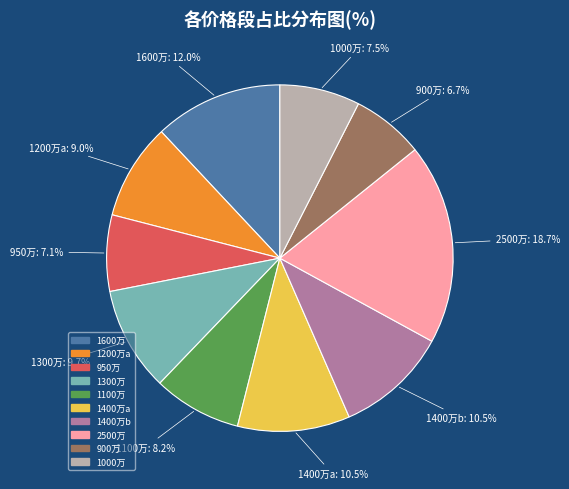

How many slices are in this pie chart?

10